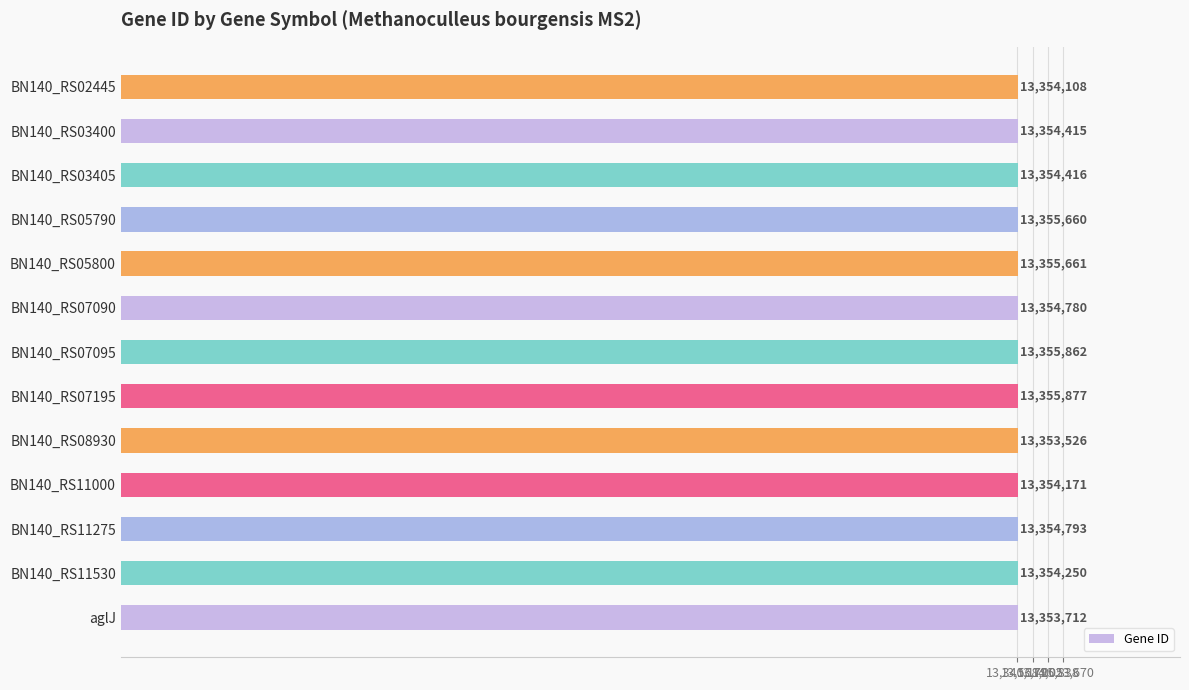

How many data points are less than 13354416?

6